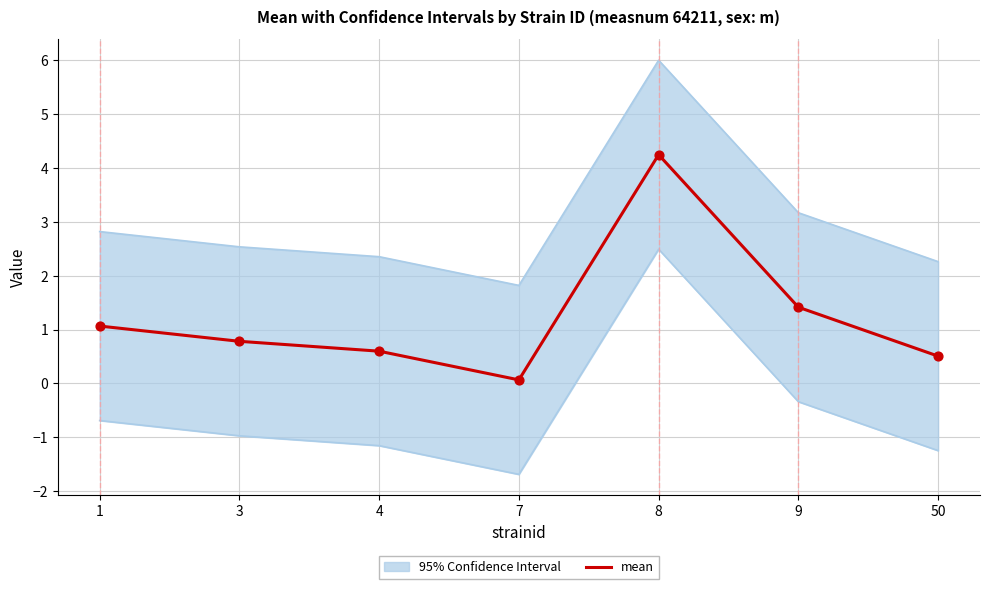

What is the change in value from 1 to 4?

-0.5